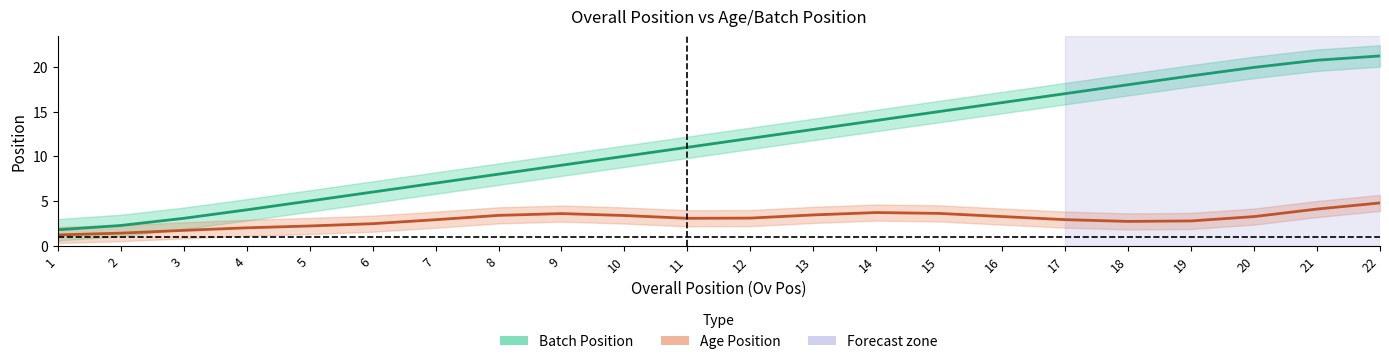

What is the value of the Batch Position point at the 13th from the left?

13.0